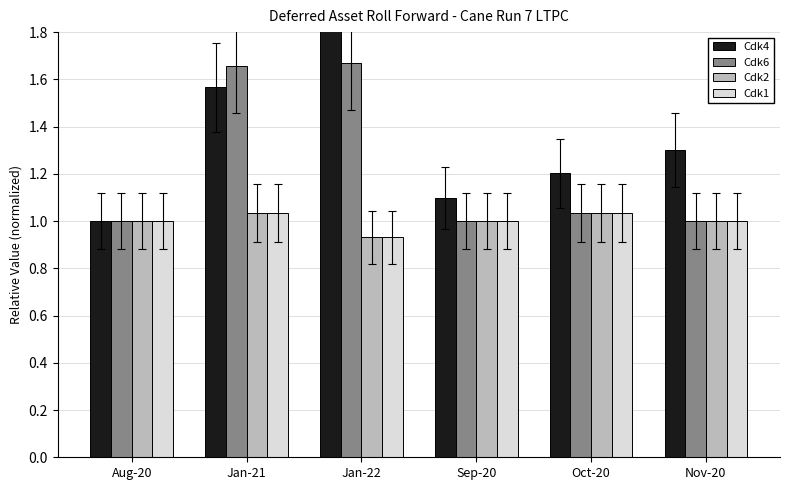

Reading left to right, list all the values displayed in this chart.

Cdk4: 1.0	1.6	2.8	1.1	1.2	1.3
Cdk6: 1.0	1.7	1.7	1.0	1.0	1.0
Cdk2: 1.0	1.0	0.9	1.0	1.0	1.0
Cdk1: 1.0	1.0	0.9	1.0	1.0	1.0